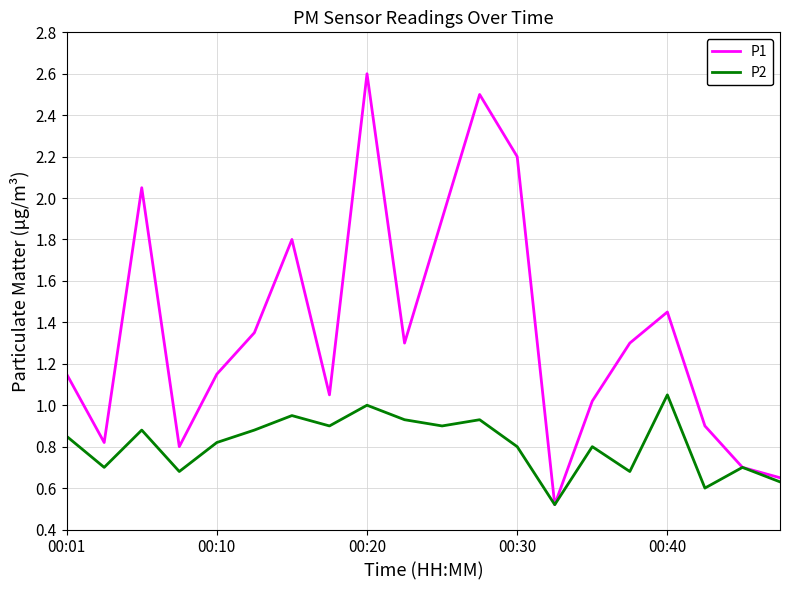

Which series has the largest total across all categories?

P1